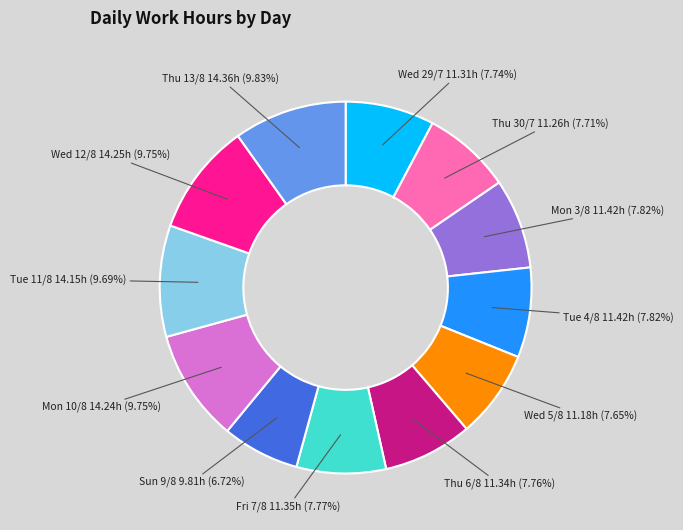

How many slices are in this pie chart?

12